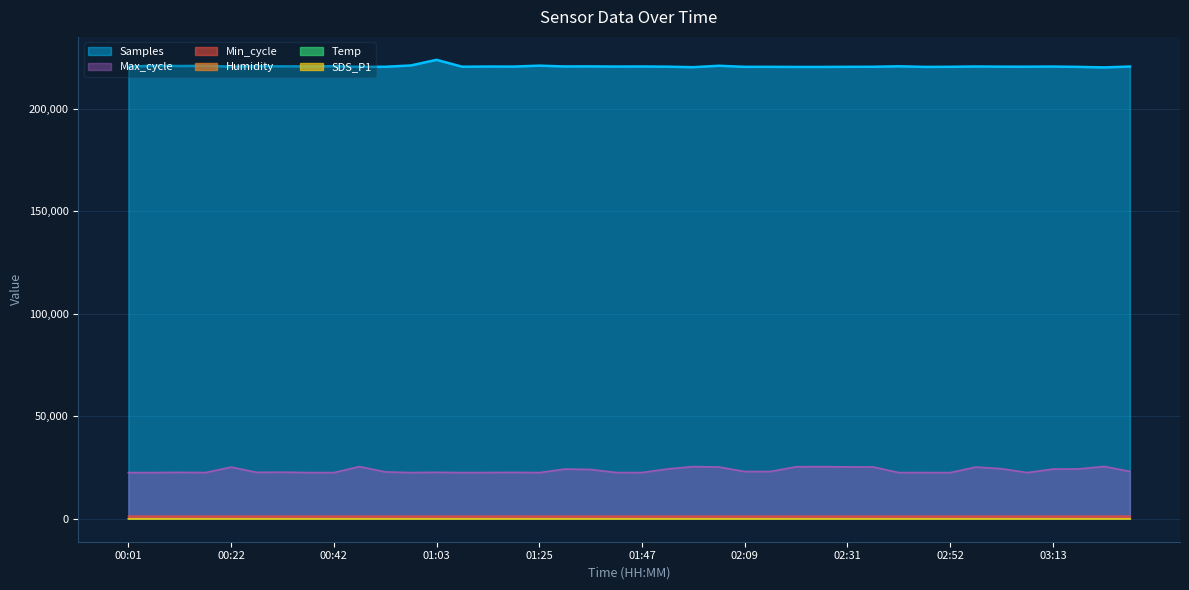

How many data points in SDS_P1 are less than 9?

11